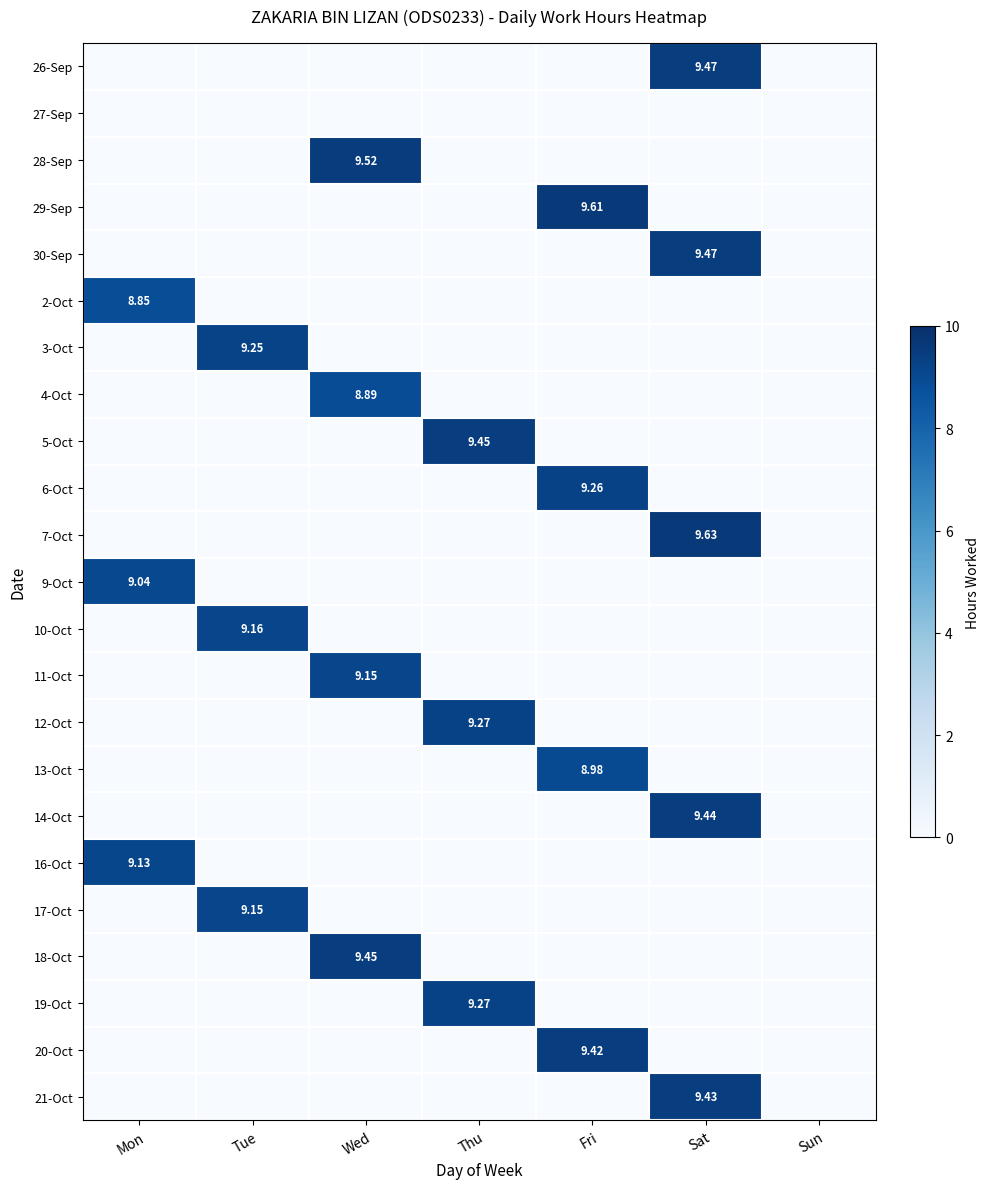

Between Tue and Wed, which series saw the biggest shift?

28-Sep